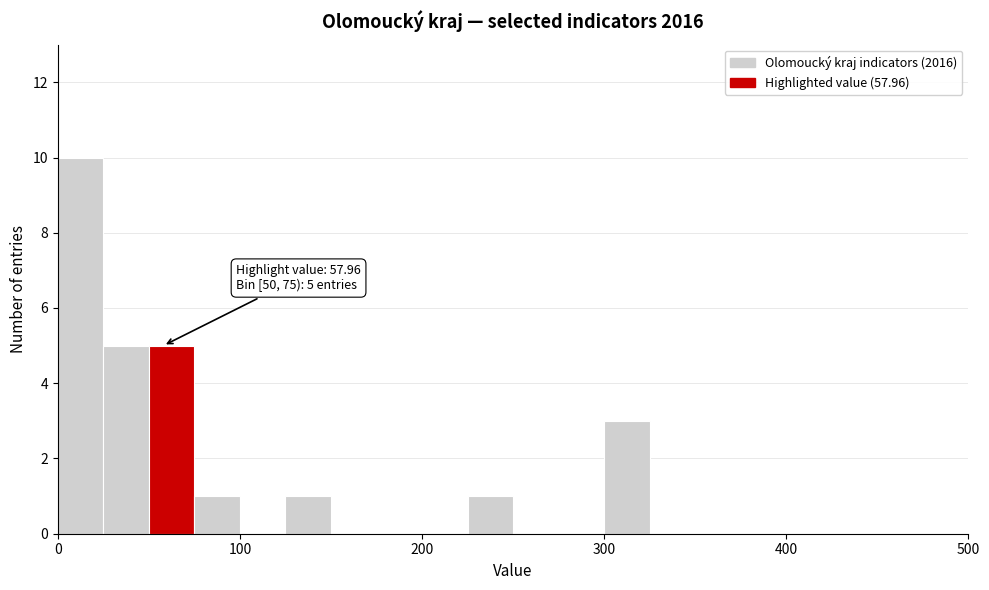

Around what value on the x-axis is the tallest bar? Give the approximate position of its centre, as read against the axis.

10